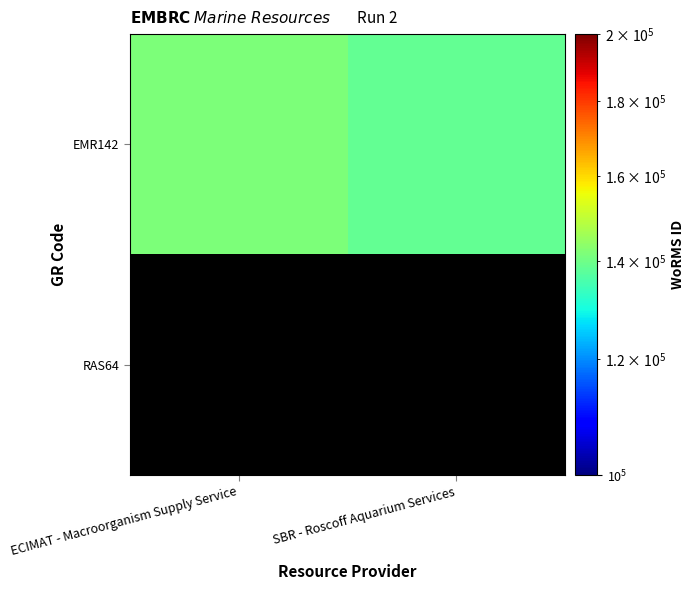

What is the sum of all EMR142 values?

280380.0